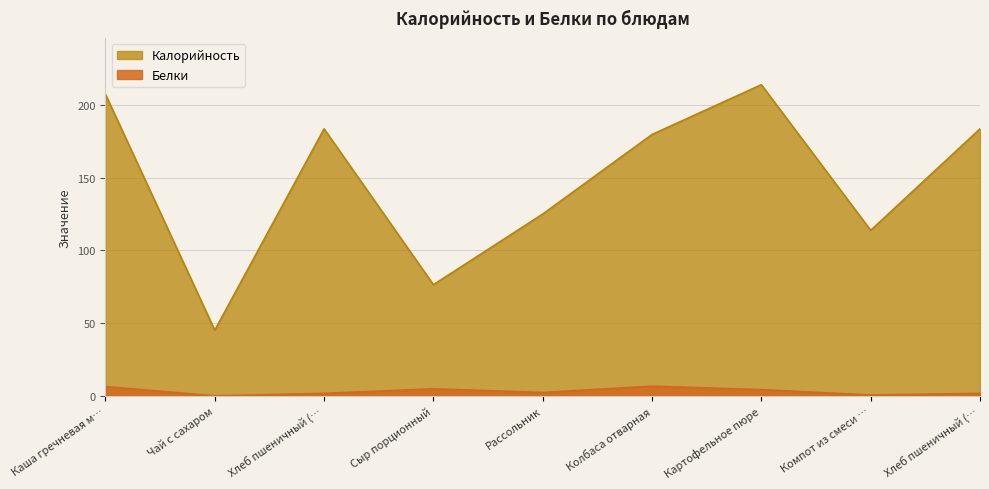

Does the chart display data point markers on the line(s)?

No